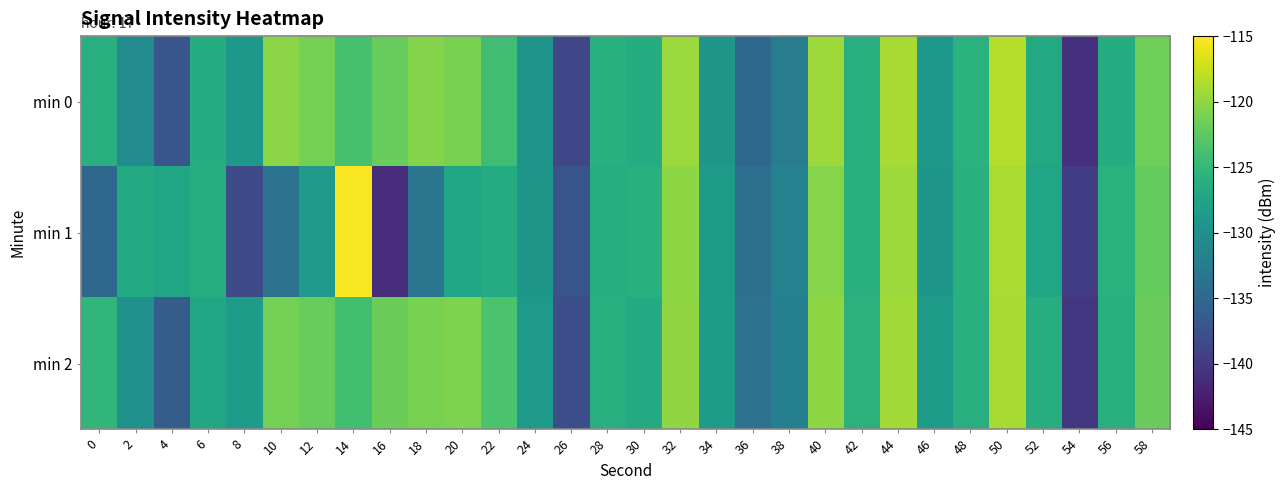

At which category is the sum across all series the highest?

50